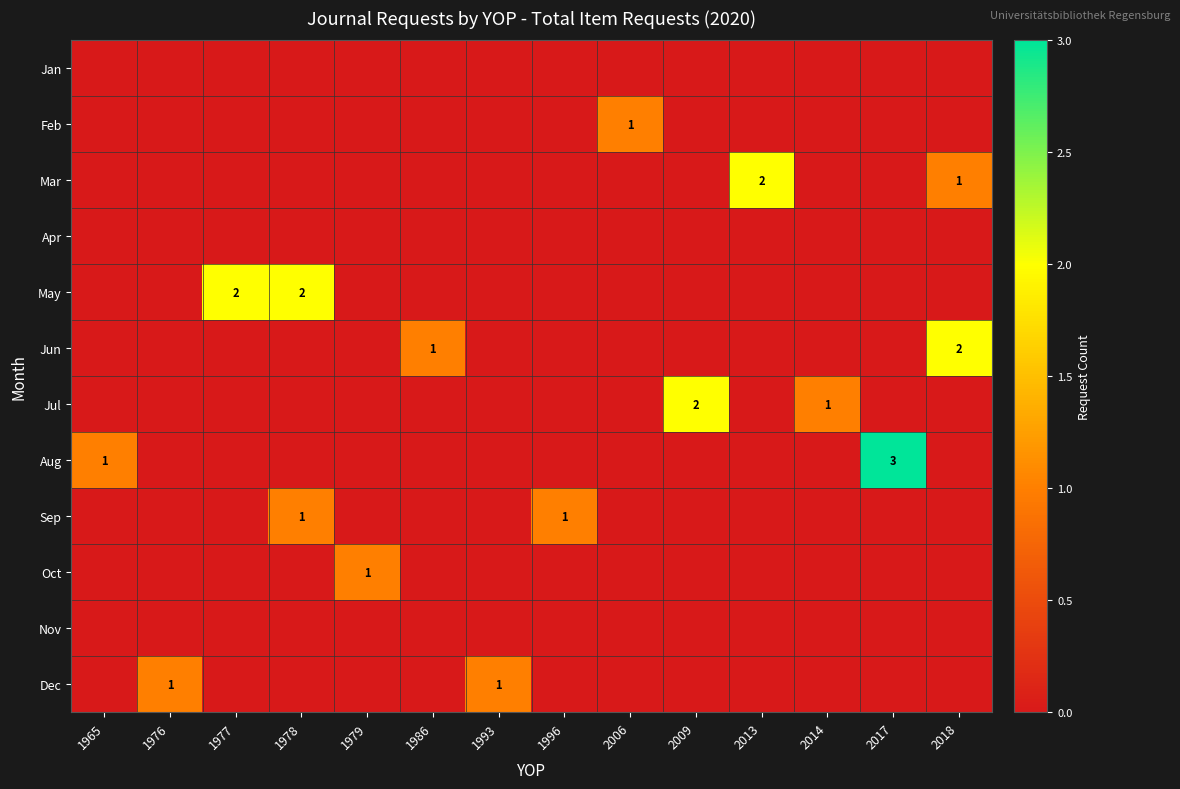

Which has a higher value, 1976 or 1978?

1976